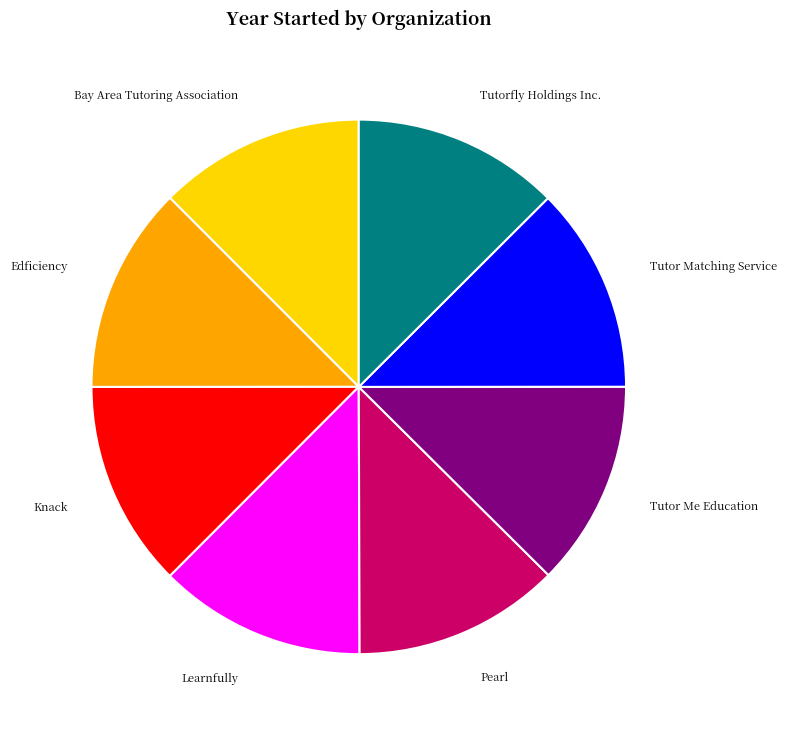

Approximately how many times larger is the value at Edficiency compared to Bay Area Tutoring Association?

1.0